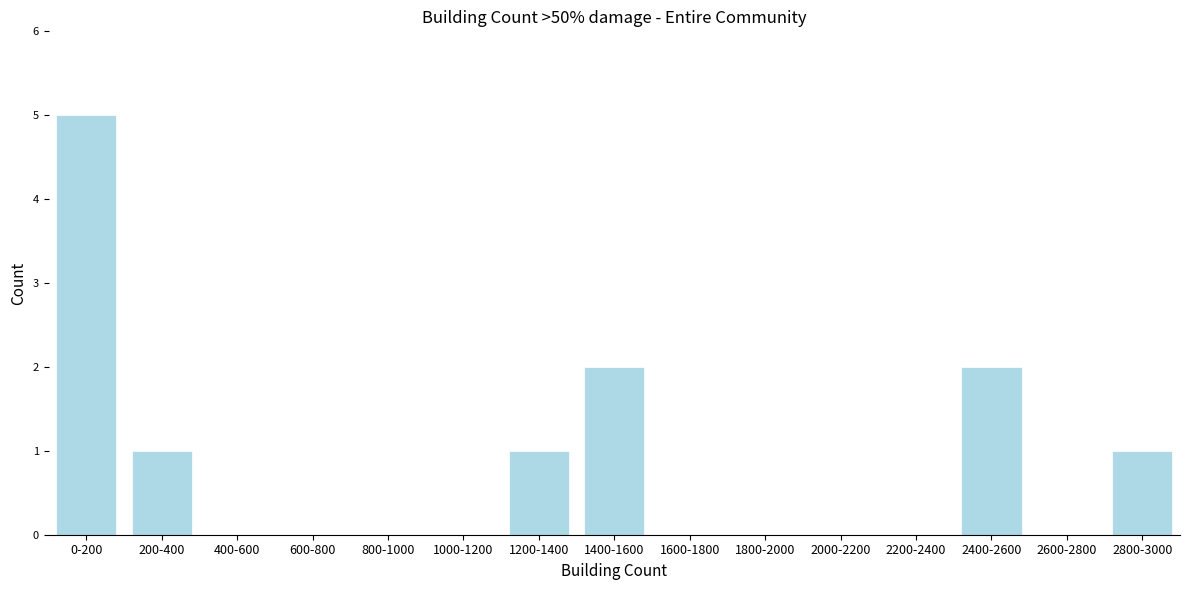

Reading left to right, what are all the values shown in this chart?

0-200=5	200-400=1	400-600=0	600-800=0	800-1000=0	1000-1200=0	1200-1400=1	1400-1600=2	1600-1800=0	1800-2000=0	2000-2200=0	2200-2400=0	2400-2600=2	2600-2800=0	2800-3000=1